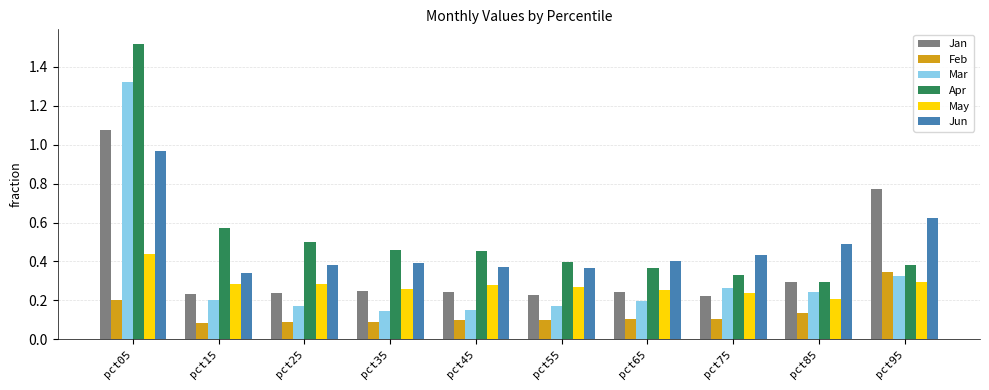

Which series has the widest spread of values?

Apr